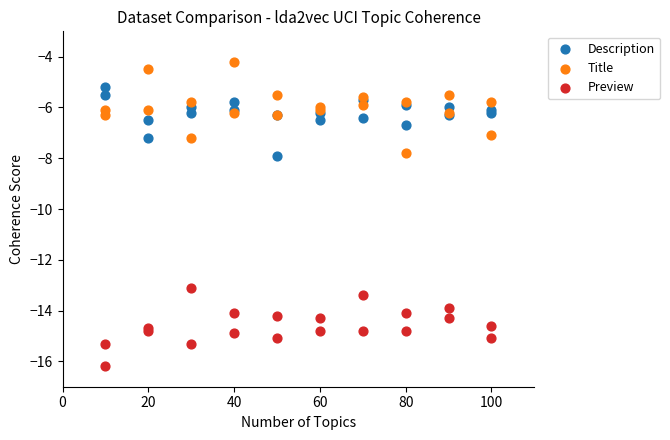

Which series reaches the minimum Y coordinate?

Preview